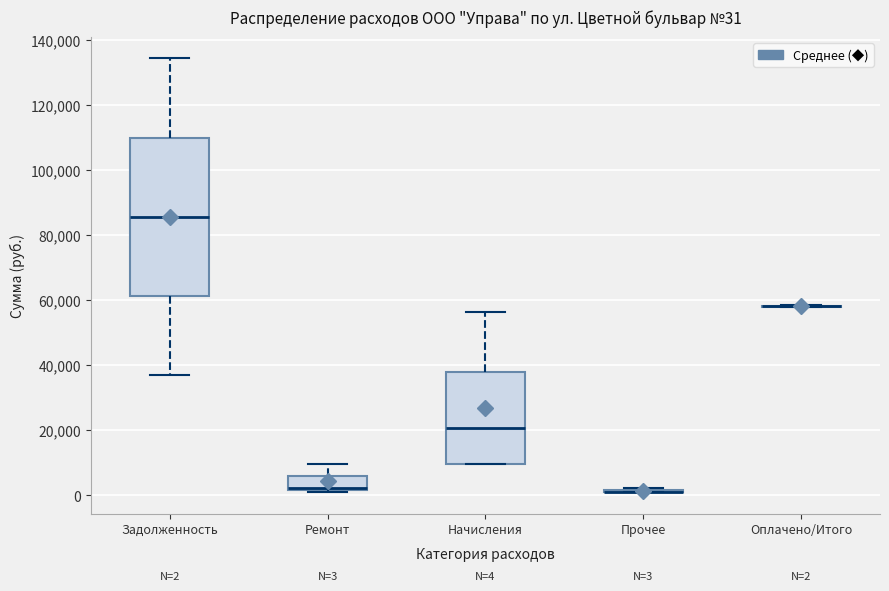

Comparing the boxes themselves (not the whiskers), which one is the tallest?

Задолженность